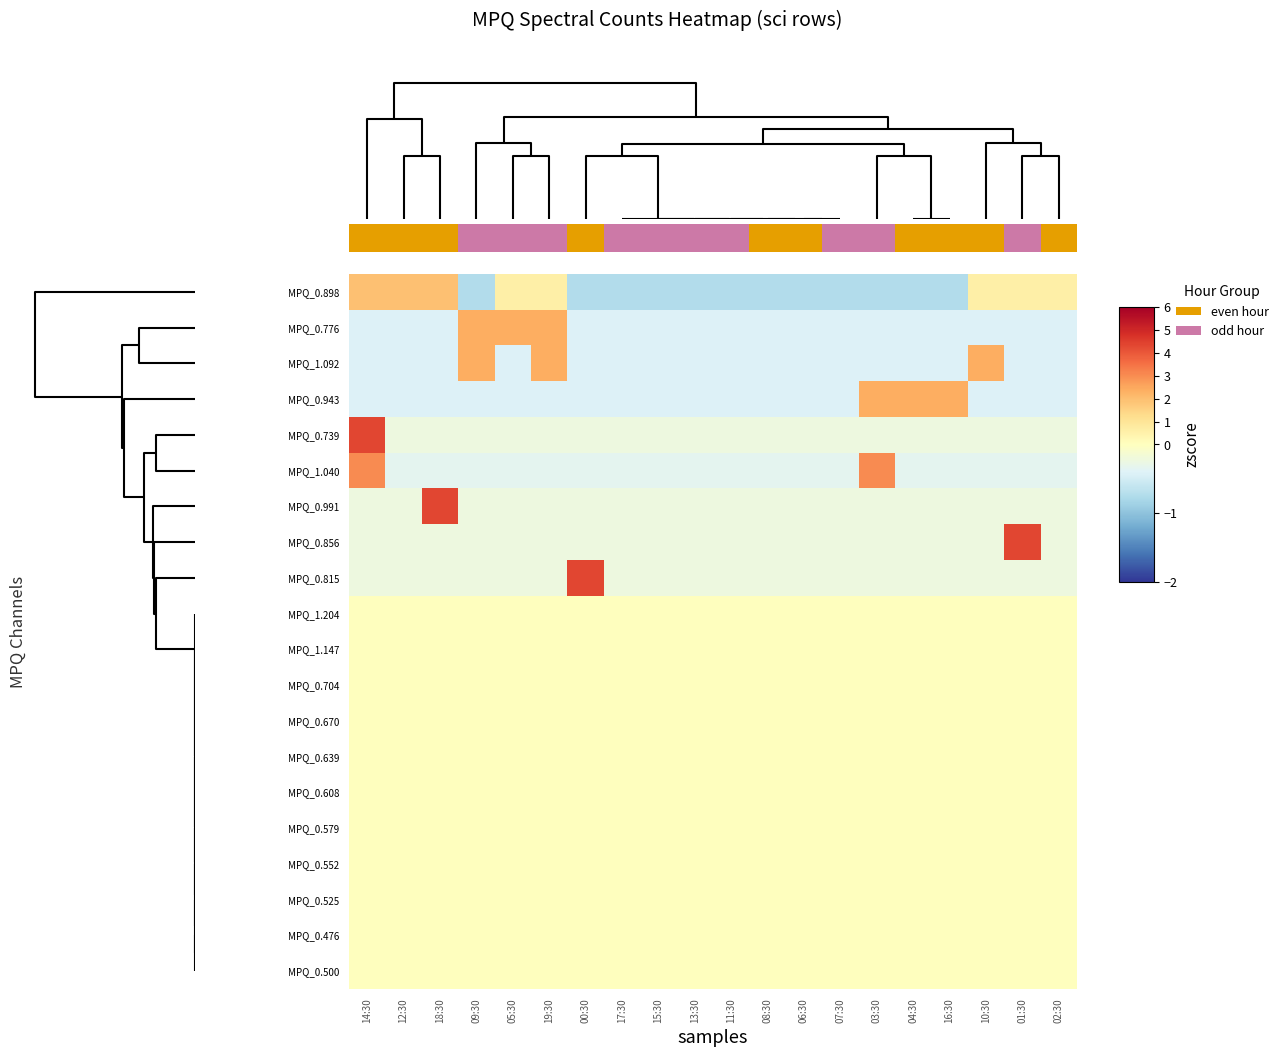

What is the maximum value shown in the chart?

4.4